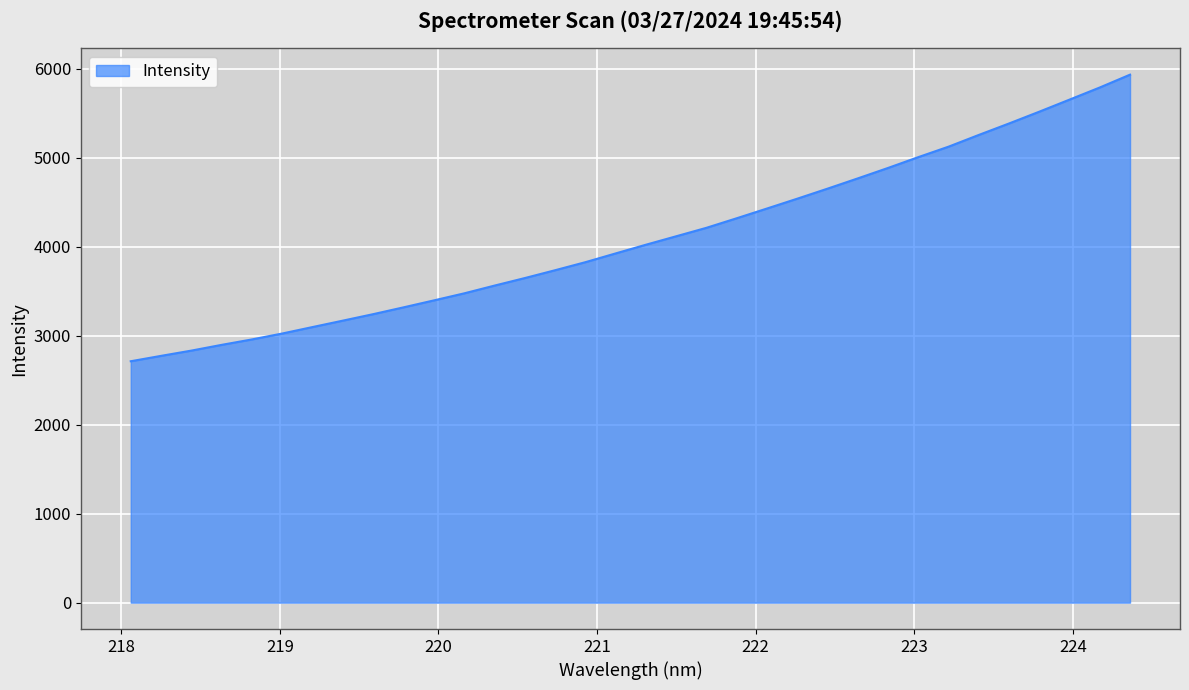

What is the smallest value displayed?

2712.7